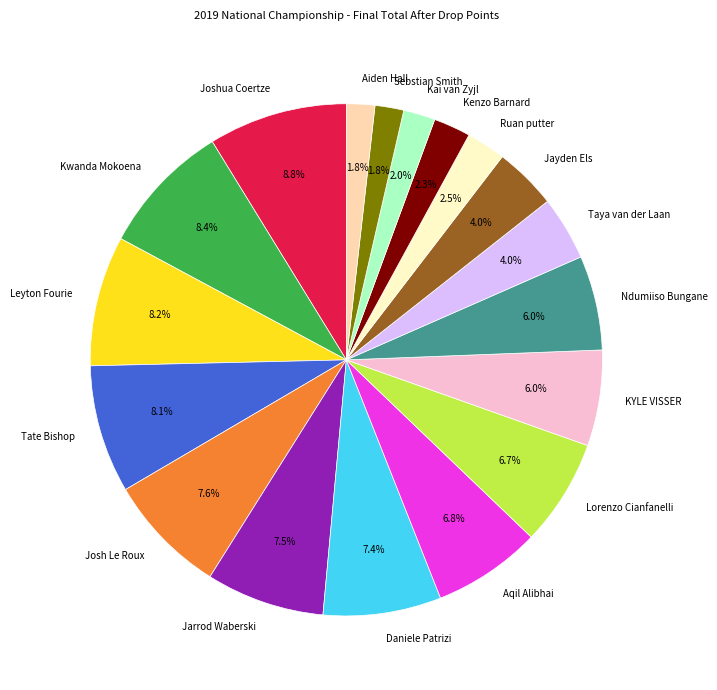

Is there a majority slice in this chart?

No